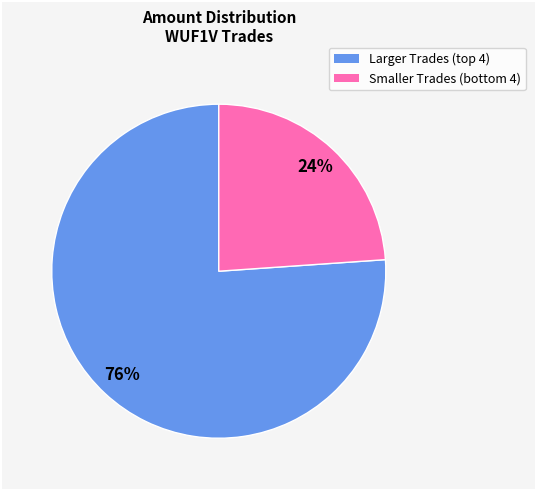

To the nearest percent, what is the difference between the largest and smallest slice percentages?

52%